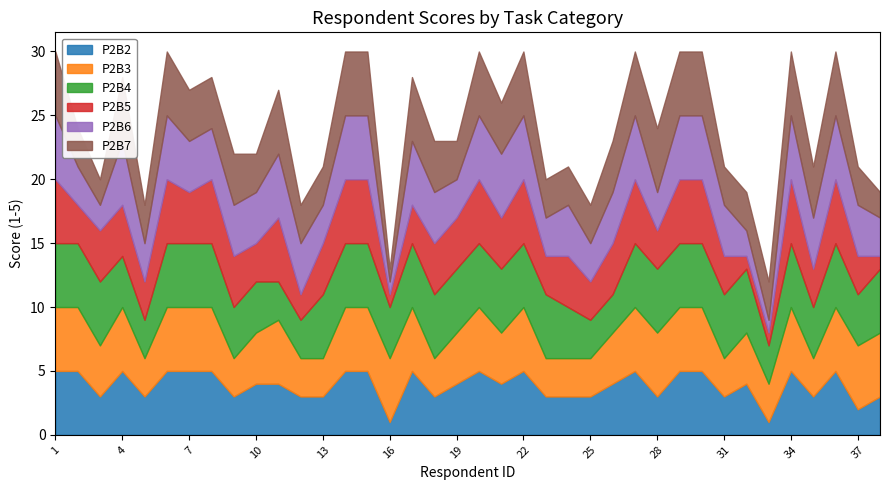

What is the difference between the maximum and second lowest values in the P2B7 series?

3